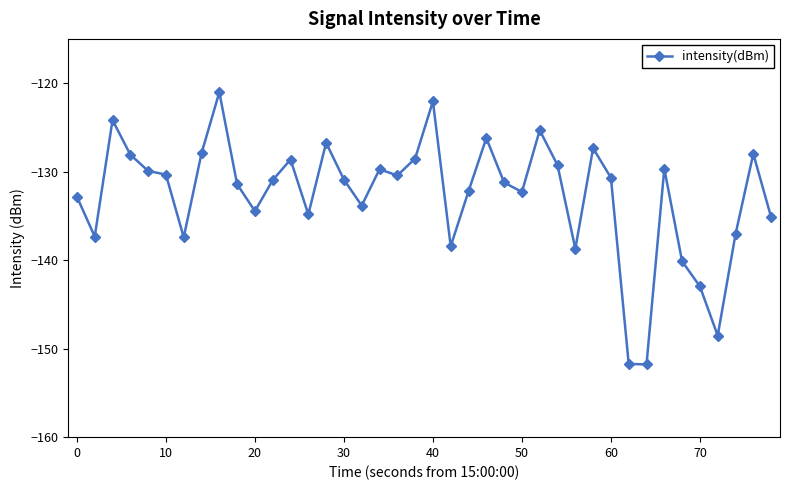

What is the smallest value displayed?

-151.8